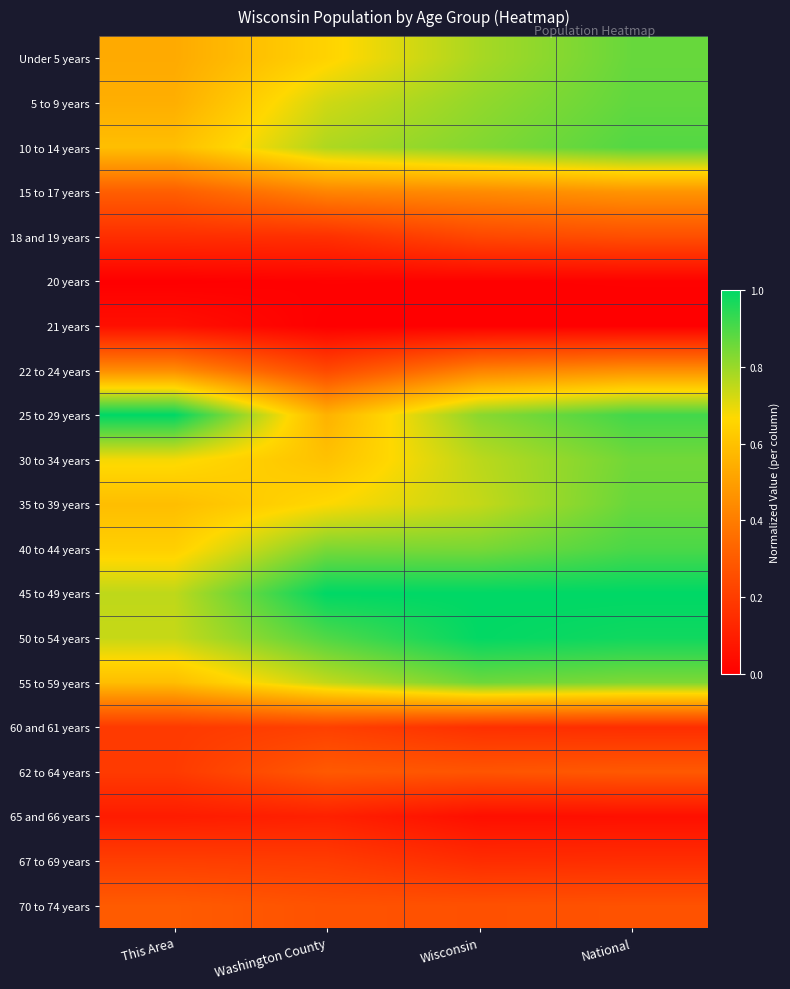

At how many categories does at least one series exceed 0?

4